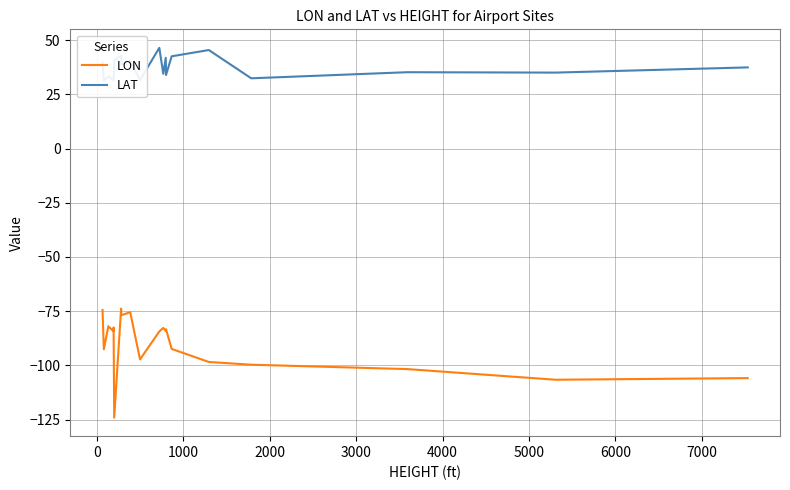

True or false: LON and LAT intersect in this chart.

False